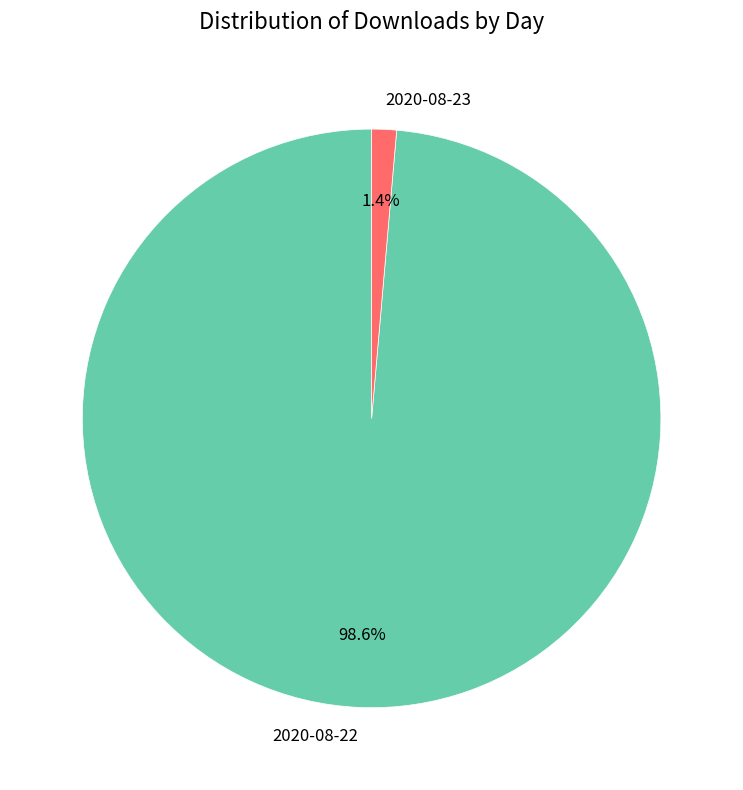

Between 2020-08-22 and 2020-08-23, which is larger?

2020-08-22